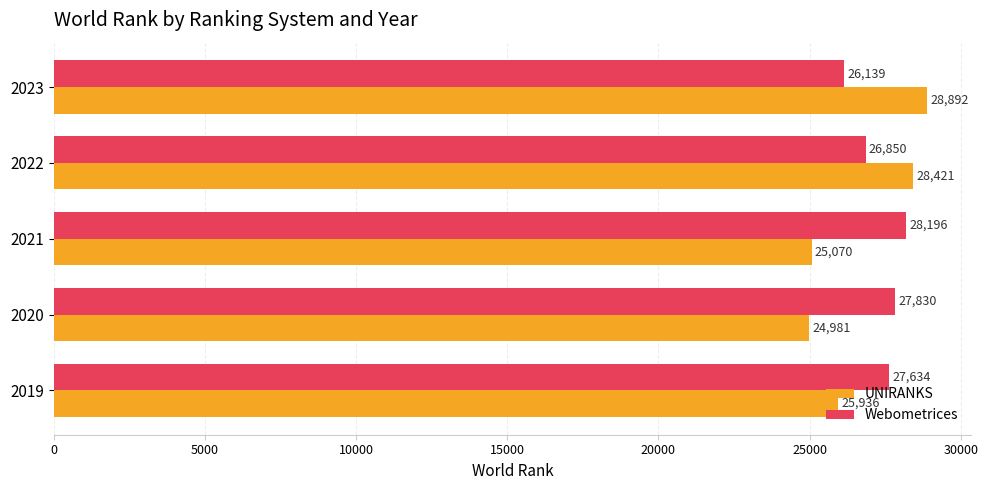

At how many categories does at least one series exceed 26006?

5